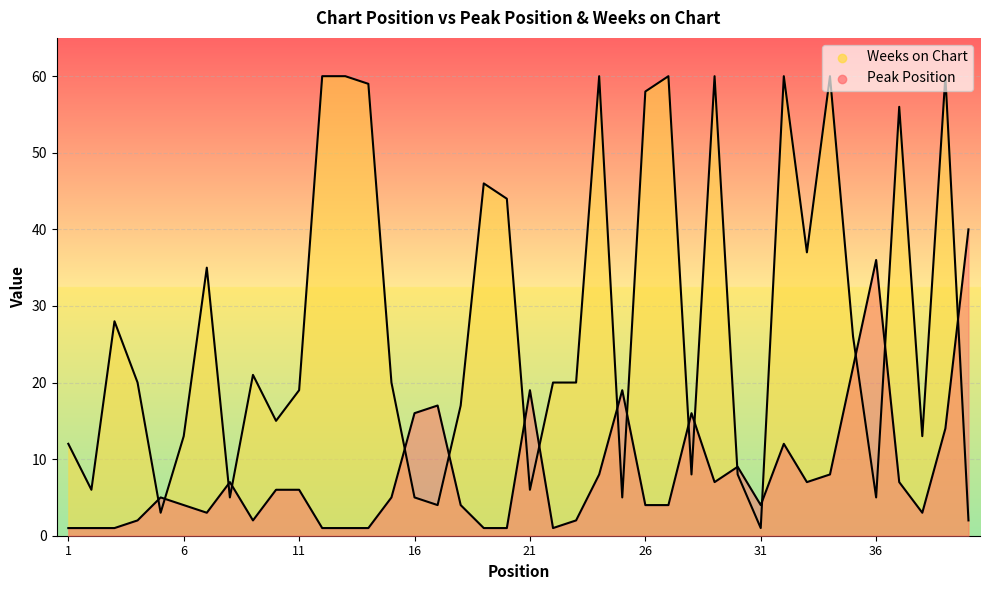

Which series contains the lowest Y value?

Peak Position